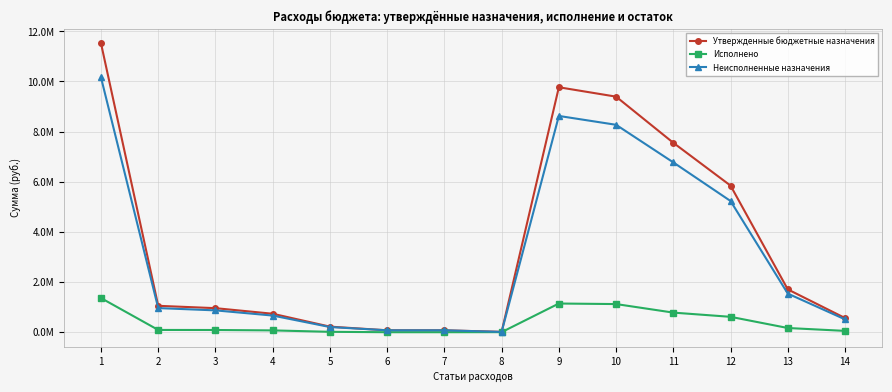

What are all the series names shown in the legend?

Утвержденные бюджетные назначения, Исполнено, Неисполненные назначения